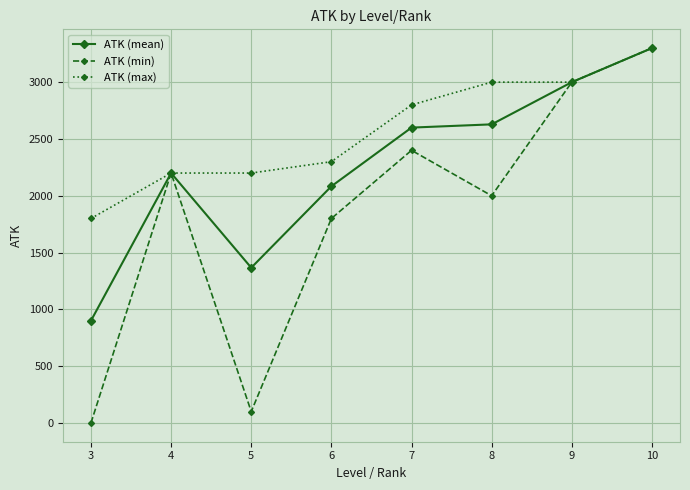

Is the value of ATK (min) at 4 greater than the value of ATK (max) at 8?

No